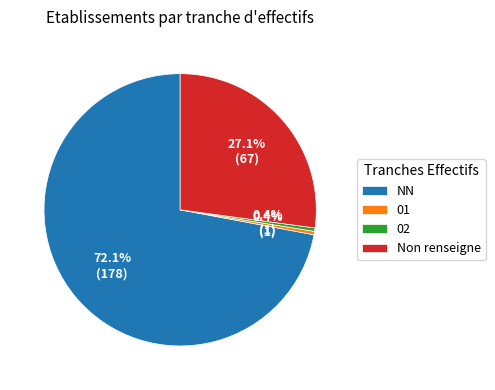

Does any single category account for the majority?

Yes